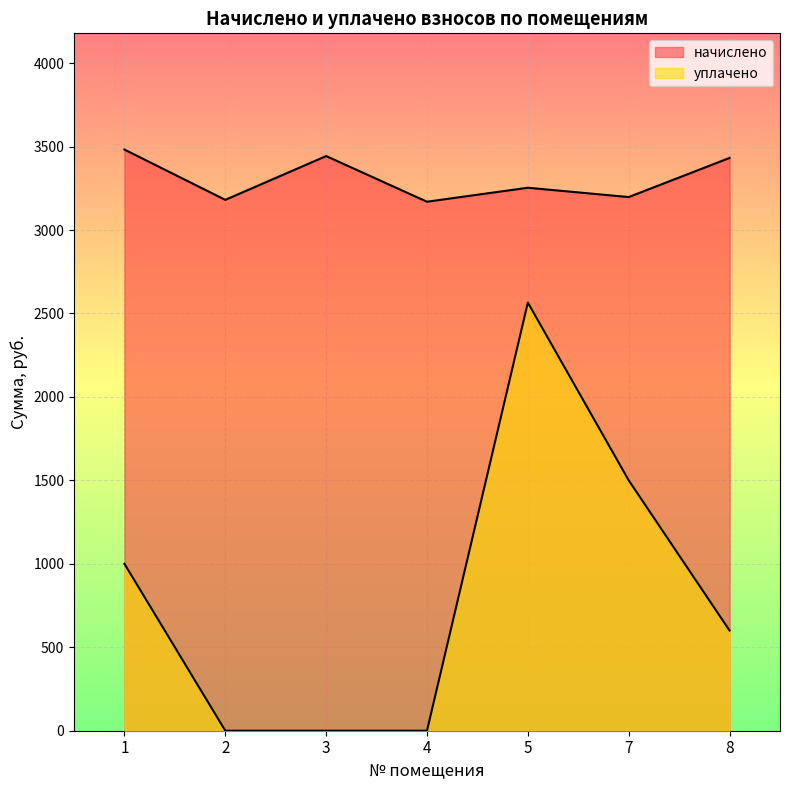

List the labels in order of начислено value, largest first.

1, 3, 8, 5, 7, 2, 4